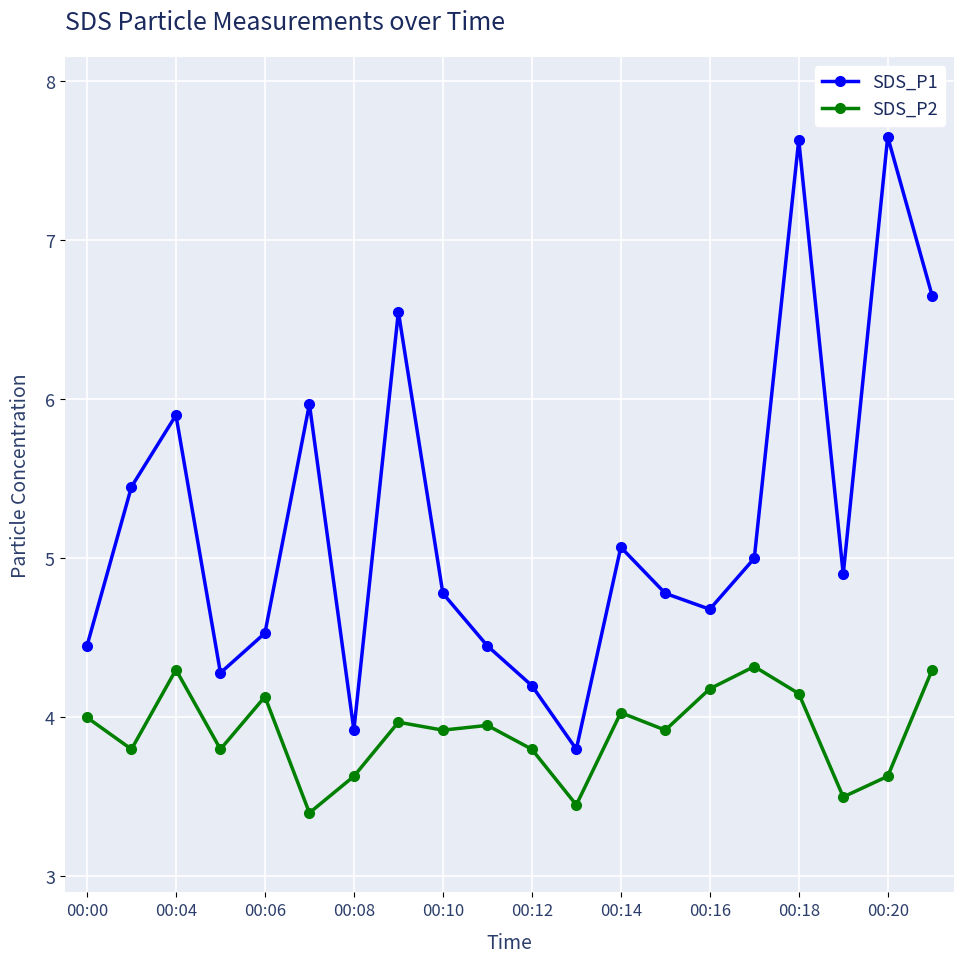

Which series has the widest spread of values?

SDS_P1